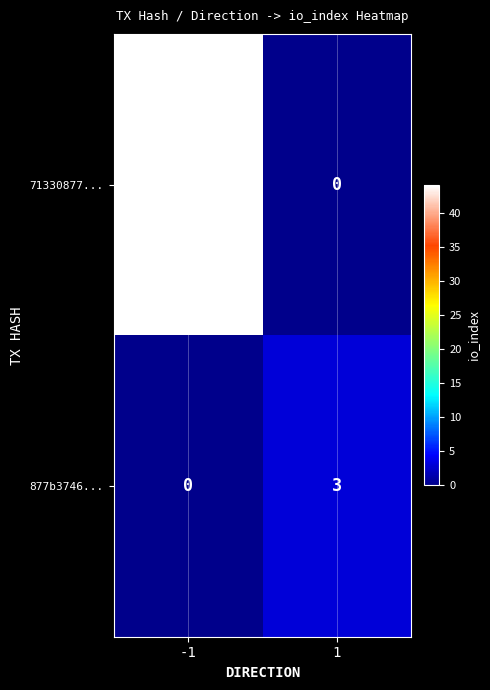

List the labels in order of 71330877... value, largest first.

-1, 1